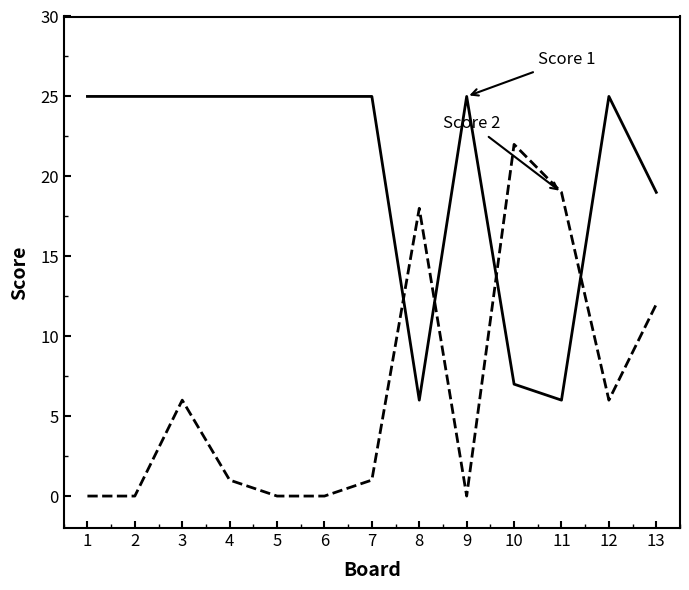

What is the greatest value displayed?

25